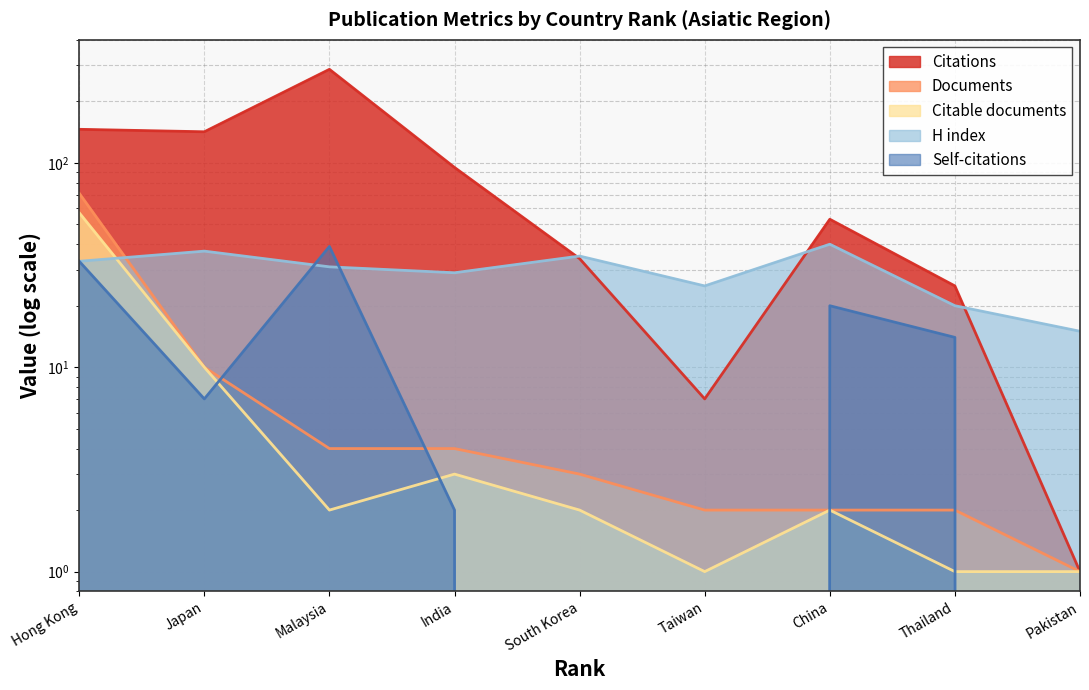

What is the value of the H index point at the 5th from the left?

35